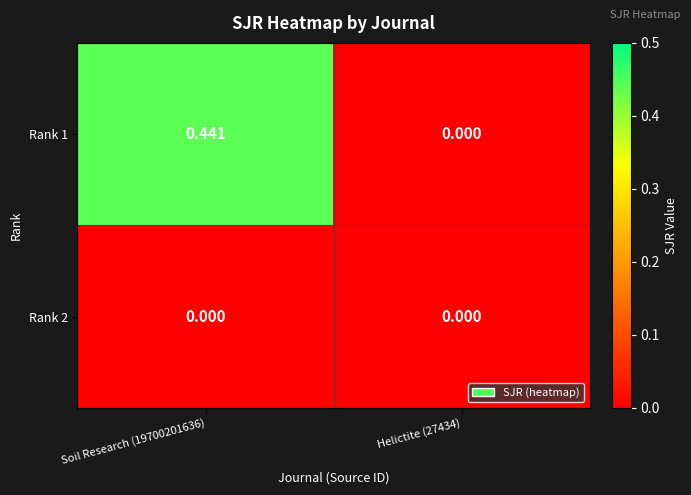

Is the value of Rank 1 at Soil Research (19700201636) greater than the value of Rank 2 at Helictite (27434)?

Yes